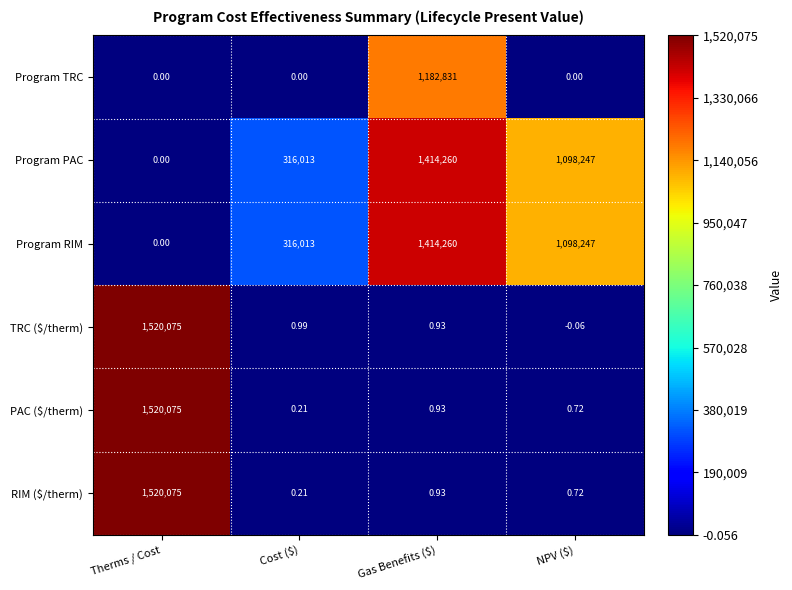

How many series are shown in this chart?

6